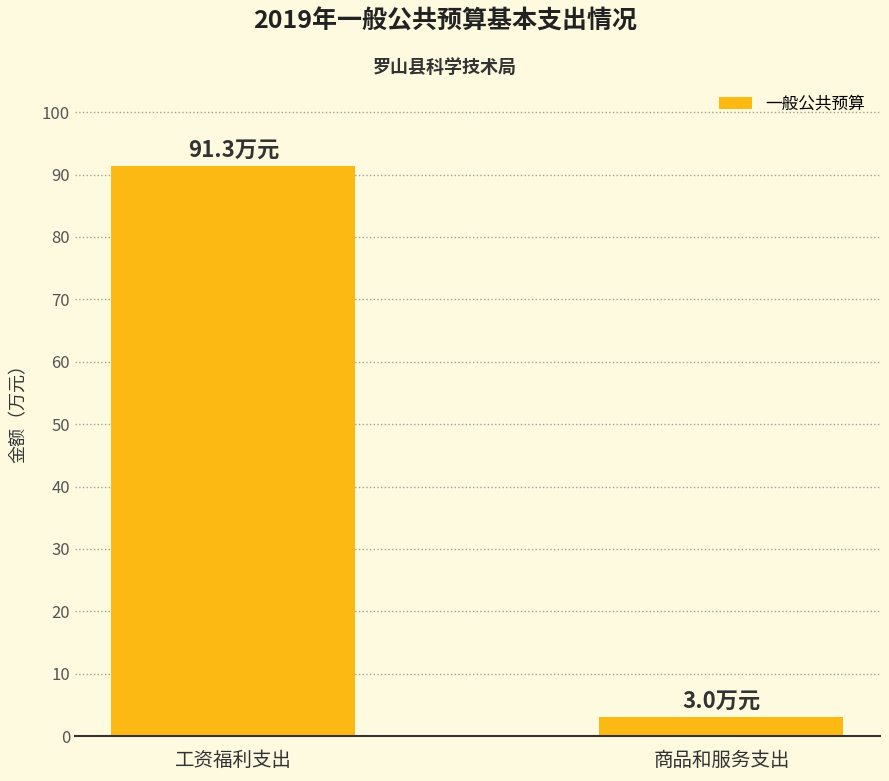

List the labels in order of value, largest first.

工资福利支出, 商品和服务支出